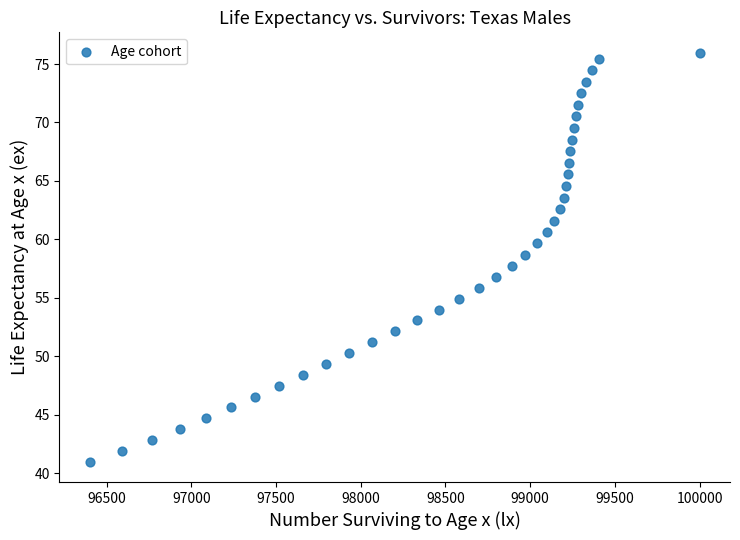

What is the range of X values (max minus min)?

3598.4